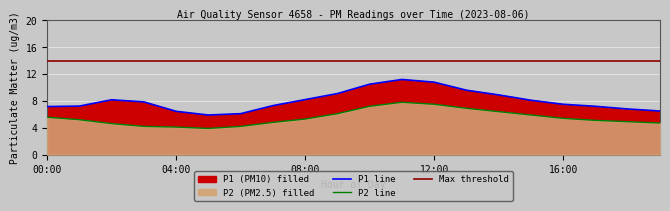

Is the value of P2 at 10:00 greater than the value of P1 at 13:00?

No